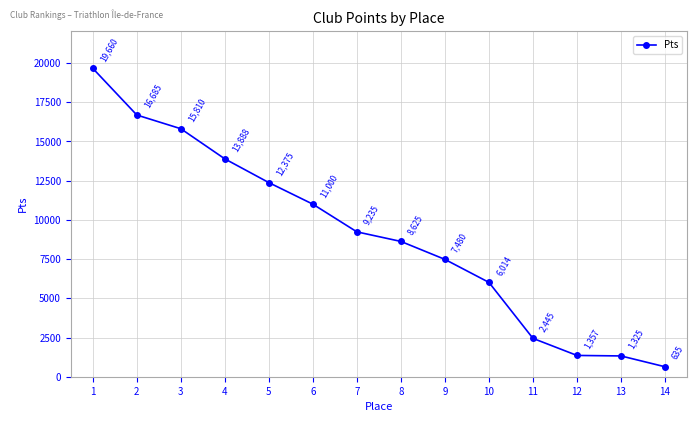

How many lines are shown in the chart?

1